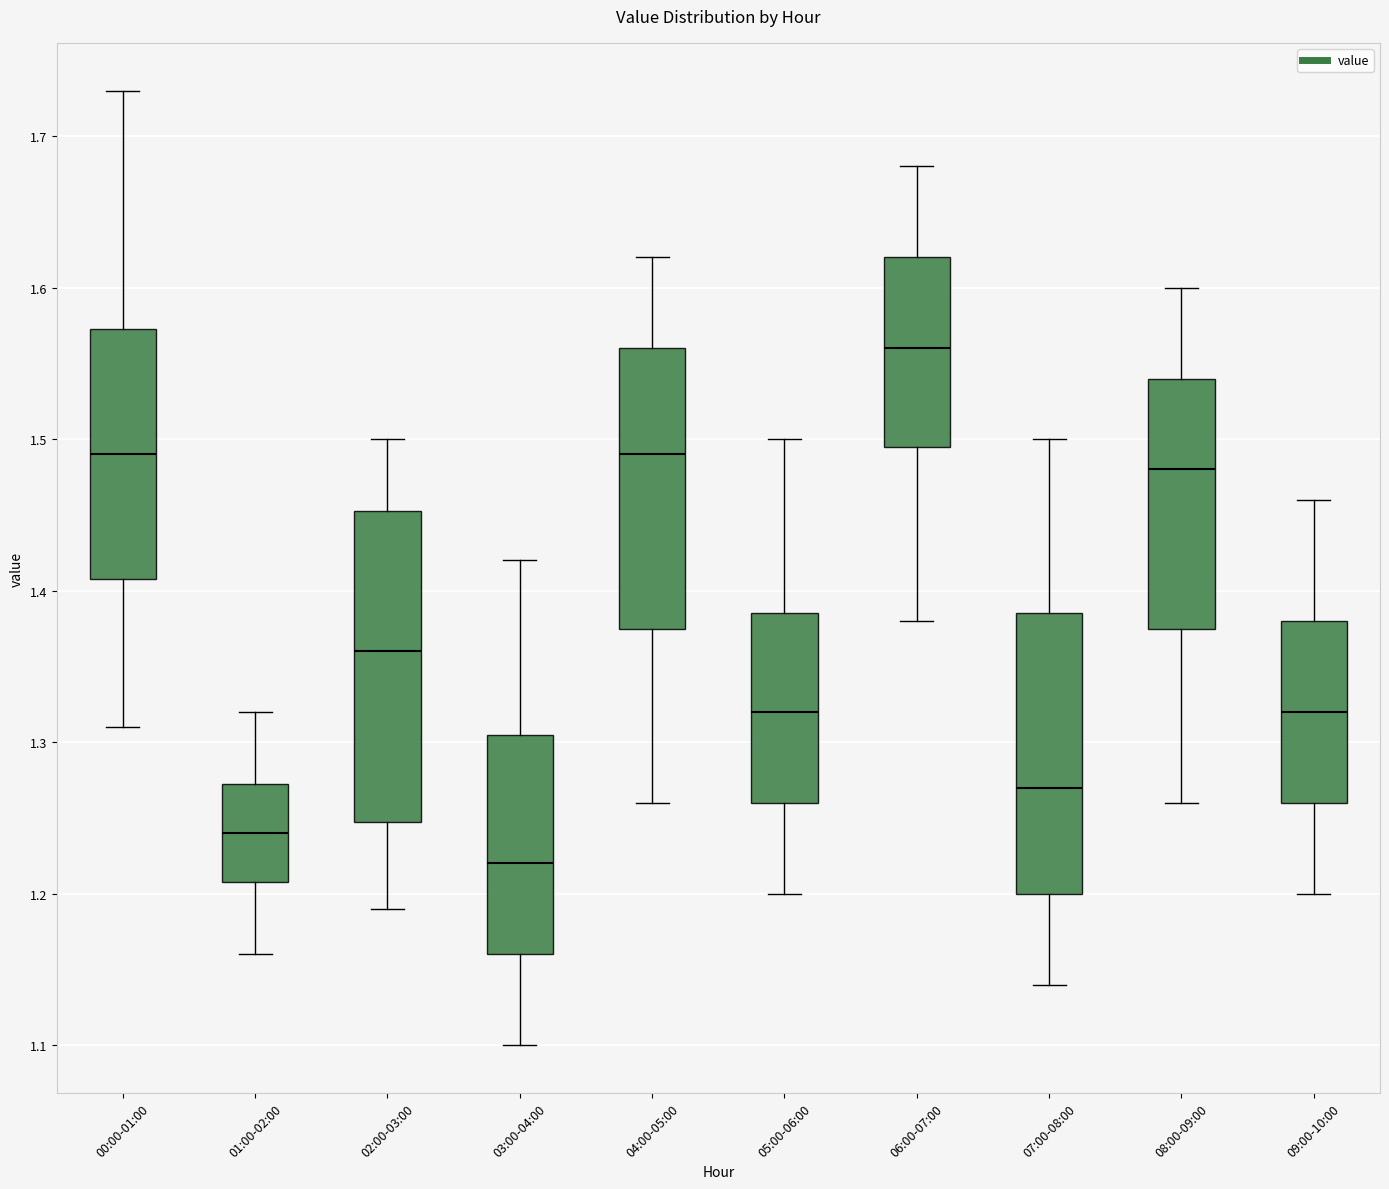

Reading left to right, read every box against the y-axis: the position of its median line, the range the box covers, and the ends of its whiskers. The values are not printed on the chart, so give them approximately, as read against the axis.

00:00-01:00: median 1.49, box 1.41 to 1.57, whiskers 1.31 to 1.73
01:00-02:00: median 1.24, box 1.21 to 1.27, whiskers 1.16 to 1.32
02:00-03:00: median 1.36, box 1.25 to 1.45, whiskers 1.19 to 1.50
03:00-04:00: median 1.22, box 1.16 to 1.31, whiskers 1.10 to 1.42
04:00-05:00: median 1.49, box 1.38 to 1.56, whiskers 1.26 to 1.62
05:00-06:00: median 1.32, box 1.26 to 1.39, whiskers 1.20 to 1.50
06:00-07:00: median 1.56, box 1.50 to 1.62, whiskers 1.38 to 1.68
07:00-08:00: median 1.27, box 1.20 to 1.39, whiskers 1.14 to 1.50
08:00-09:00: median 1.48, box 1.38 to 1.54, whiskers 1.26 to 1.60
09:00-10:00: median 1.32, box 1.26 to 1.38, whiskers 1.20 to 1.46